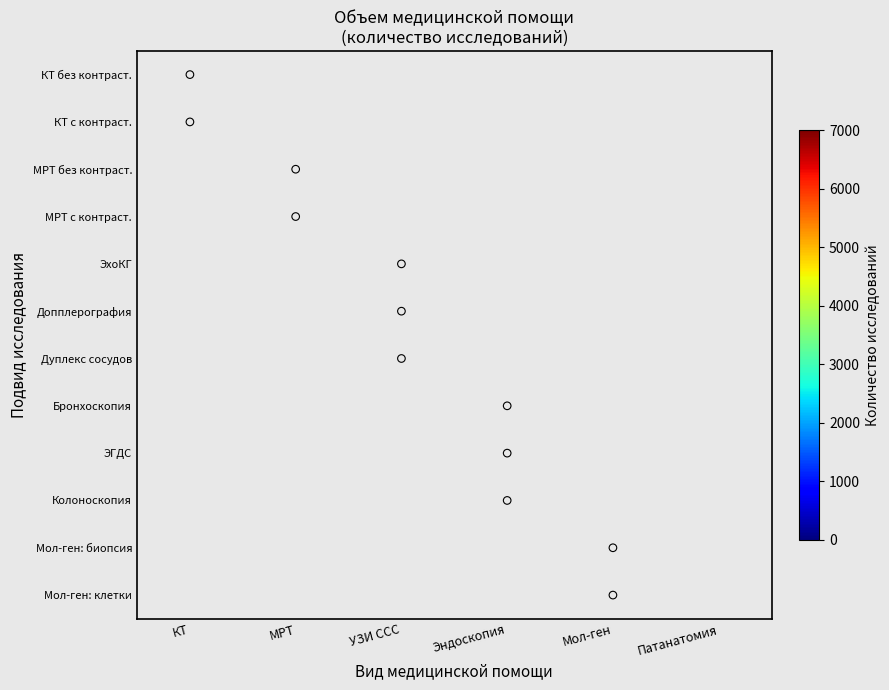

Rank the series by their maximum value, from lowest to highest.

КТ с контраст., МРТ без контраст., МРТ с контраст., ЭхоКГ, Допплерография, Дуплекс сосудов, Бронхоскопия, ЭГДС, Колоноскопия, Мол-ген: биопсия, Мол-ген: клетки, КТ без контраст.